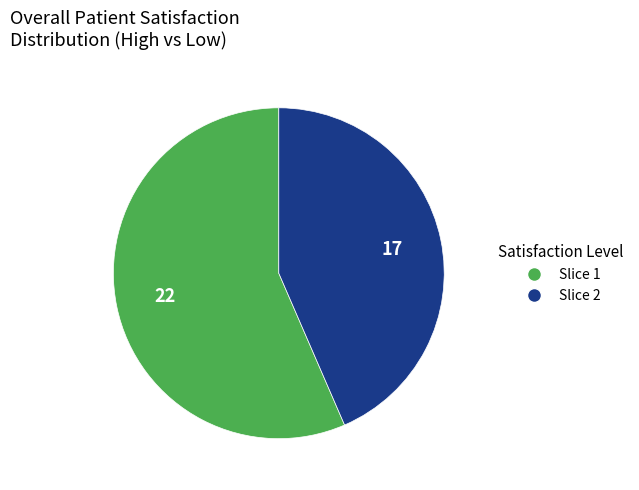

What is the ratio of the value at Slice 1 to the value at Slice 2?

1.3